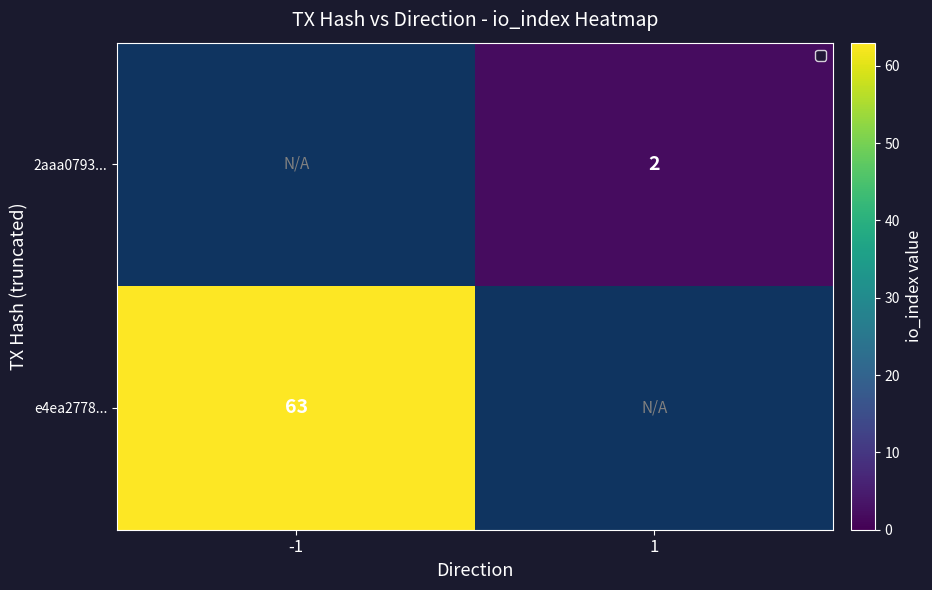

Which has a higher value, 1 or -1?

-1